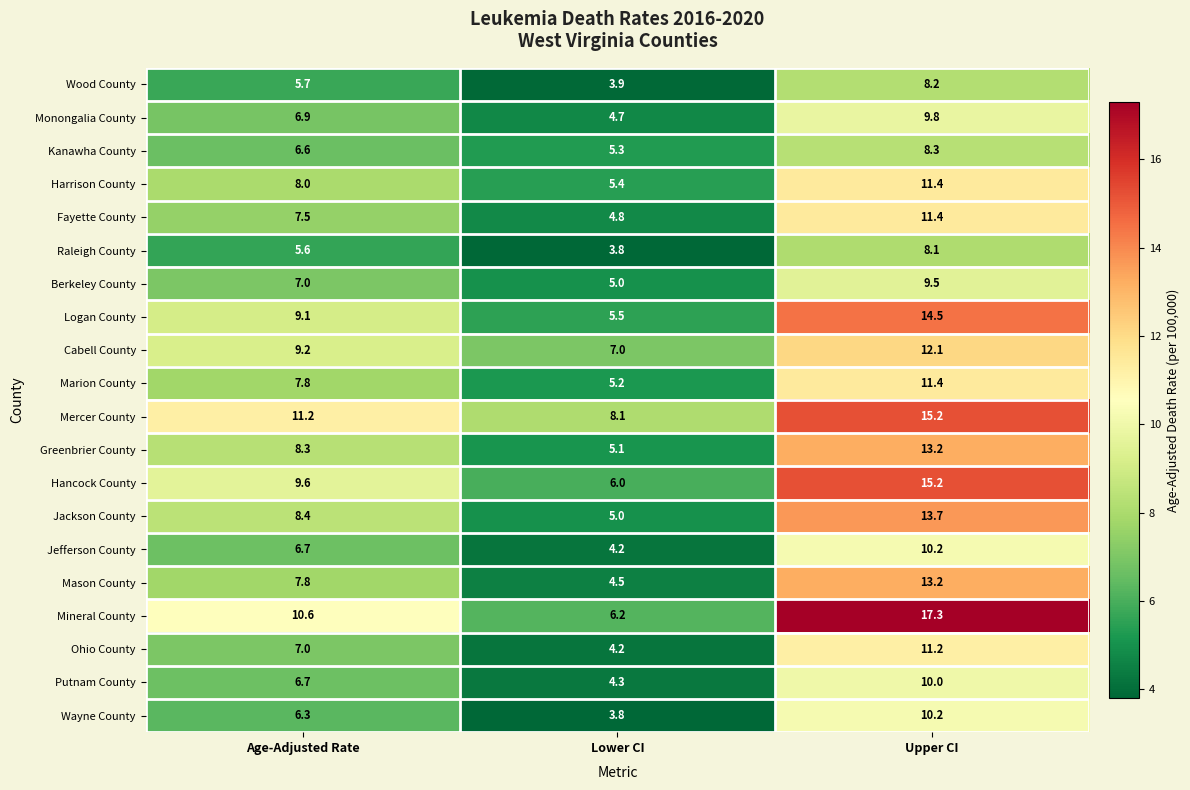

Which series has the largest total across all categories?

Mercer County